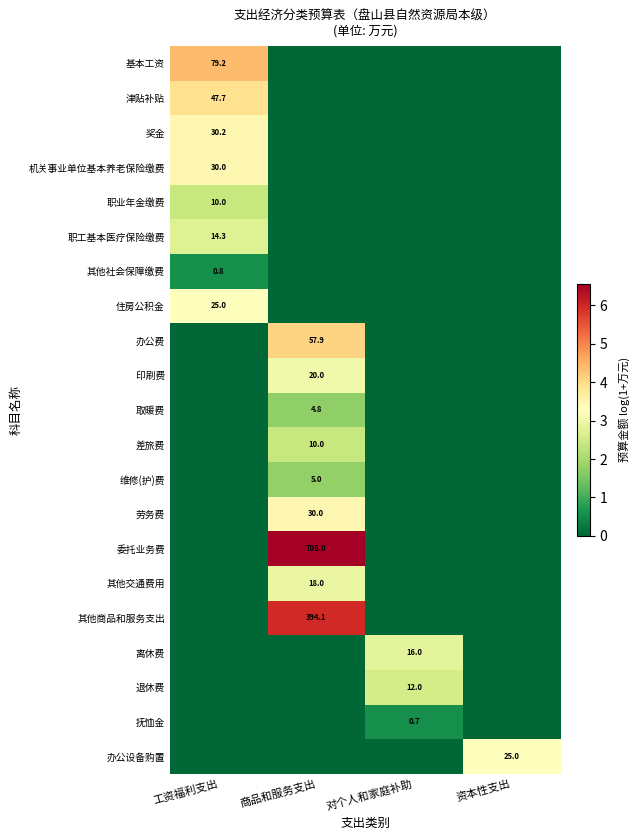

The 其他商品和服务支出 series shows 617.3 at 商品和服务支出. True or false?

False